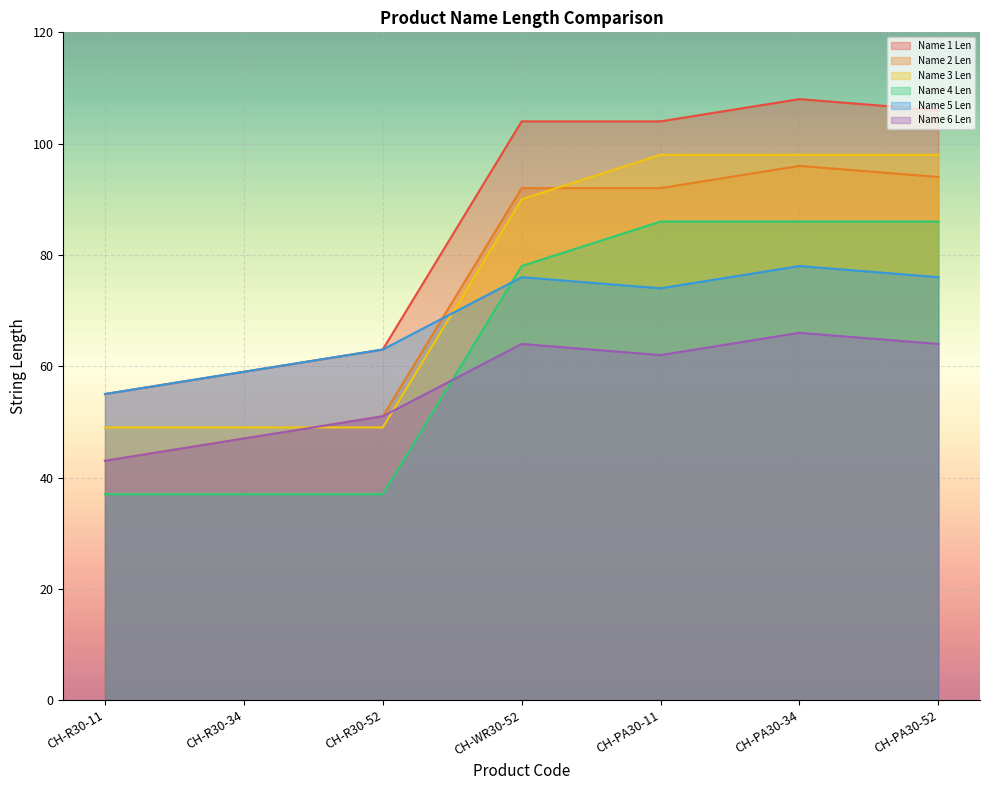

Reading right to left, what are all the values shown in this chart?

Name 1 Len: CH-PA30-52=106	CH-PA30-34=108	CH-PA30-11=104	CH-WR30-52=104	CH-R30-52=63	CH-R30-34=59	CH-R30-11=55
Name 2 Len: CH-PA30-52=94	CH-PA30-34=96	CH-PA30-11=92	CH-WR30-52=92	CH-R30-52=51	CH-R30-34=47	CH-R30-11=43
Name 3 Len: CH-PA30-52=98	CH-PA30-34=98	CH-PA30-11=98	CH-WR30-52=90	CH-R30-52=49	CH-R30-34=49	CH-R30-11=49
Name 4 Len: CH-PA30-52=86	CH-PA30-34=86	CH-PA30-11=86	CH-WR30-52=78	CH-R30-52=37	CH-R30-34=37	CH-R30-11=37
Name 5 Len: CH-PA30-52=76	CH-PA30-34=78	CH-PA30-11=74	CH-WR30-52=76	CH-R30-52=63	CH-R30-34=59	CH-R30-11=55
Name 6 Len: CH-PA30-52=64	CH-PA30-34=66	CH-PA30-11=62	CH-WR30-52=64	CH-R30-52=51	CH-R30-34=47	CH-R30-11=43